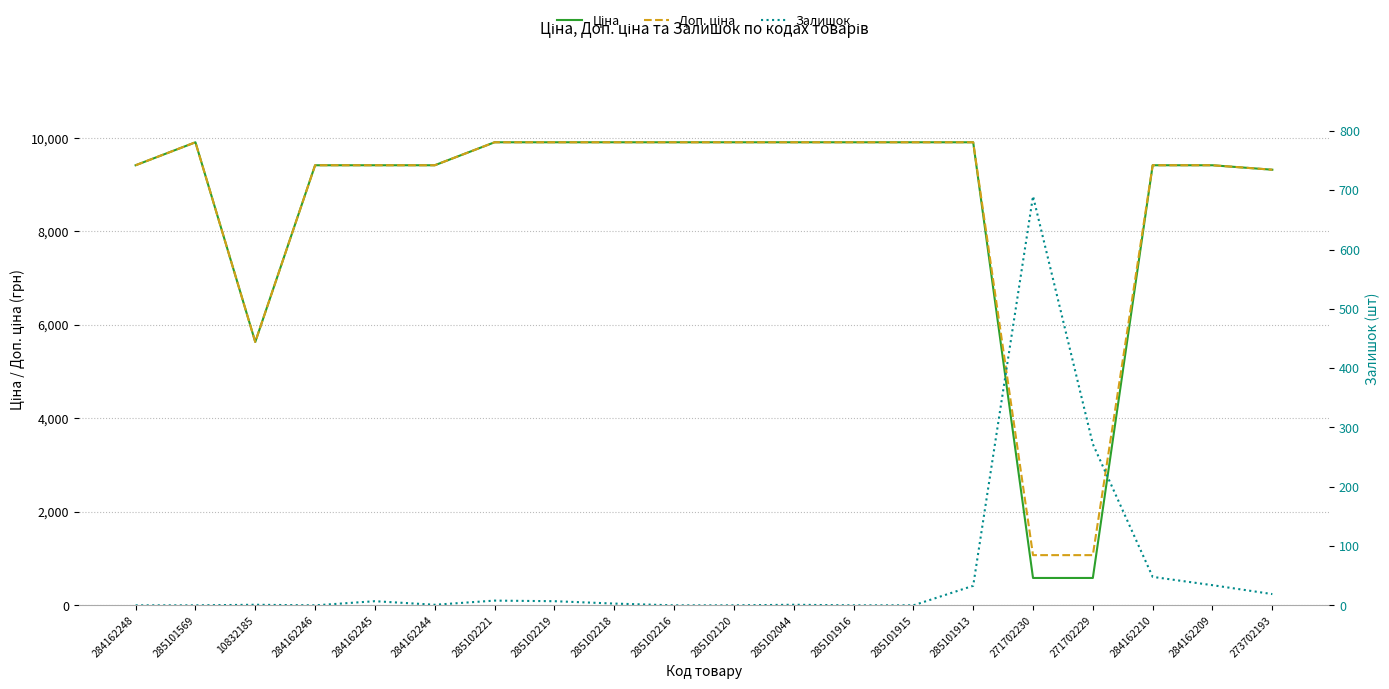

What is the difference between the maximum and minimum values in the Залишок series?

690.0